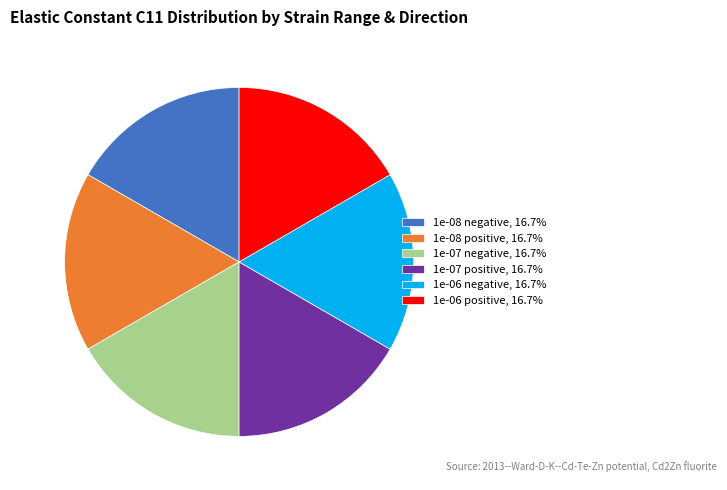

How many segments does this pie chart have?

6